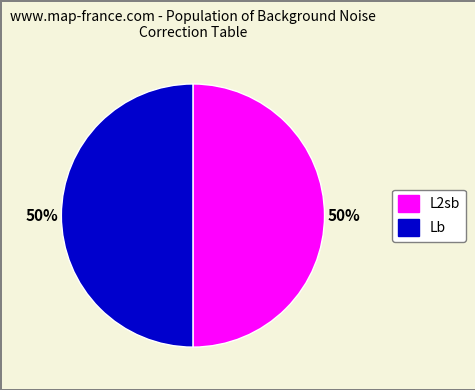

To the nearest percent, what is the average slice percentage?

50%